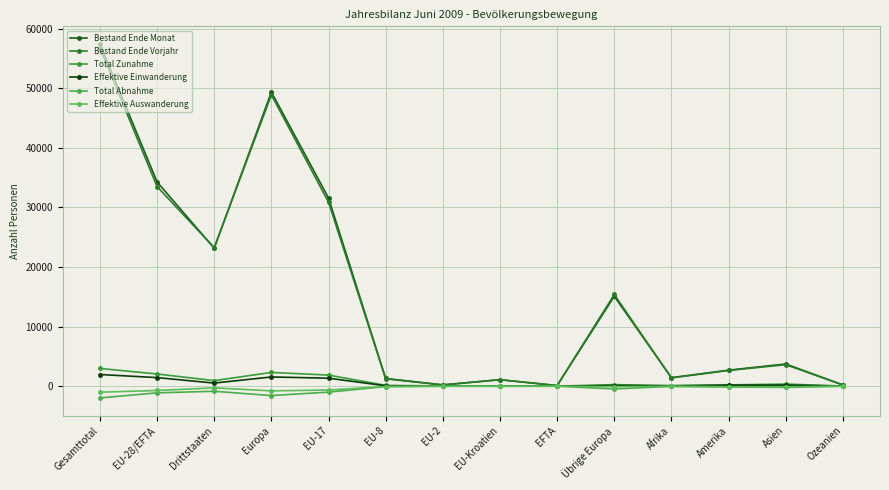

Reading left to right, what are all the values shown in this chart?

Bestand Ende Monat: Gesamttotal=57437	EU-28/EFTA=34282	Drittstaaten=23155	Europa=49373	EU-17=31588	EU-8=1291	EU-2=219	EU-Kroatien=1085	EFTA=99	Übrige Europa=15091	Afrika=1429	Amerika=2687	Asien=3724	Ozeanien=210
Bestand Ende Vorjahr: Gesamttotal=56762	EU-28/EFTA=33510	Drittstaaten=23252	Europa=48905	EU-17=30890	EU-8=1234	EU-2=197	EU-Kroatien=1086	EFTA=103	Übrige Europa=15395	Afrika=1393	Amerika=2634	Asien=3610	Ozeanien=204
Total Zunahme: Gesamttotal=2976	EU-28/EFTA=2046	Drittstaaten=930	Europa=2306	EU-17=1861	EU-8=133	EU-2=29	EU-Kroatien=19	EFTA=4	Übrige Europa=260	Afrika=89	Amerika=212	Asien=351	Ozeanien=18
Effektive Einwanderung: Gesamttotal=1957	EU-28/EFTA=1439	Drittstaaten=518	Europa=1547	EU-17=1339	EU-8=66	EU-2=21	EU-Kroatien=10	EFTA=3	Übrige Europa=108	Afrika=58	Amerika=169	Asien=168	Ozeanien=15
Total Abnahme: Gesamttotal=-1975	EU-28/EFTA=-1119	Drittstaaten=-856	Europa=-1578	EU-17=-998	EU-8=-76	EU-2=-12	EU-Kroatien=-24	EFTA=-9	Übrige Europa=-459	Afrika=-44	Amerika=-135	Asien=-207	Ozeanien=-11
Effektive Auswanderung: Gesamttotal=-1013	EU-28/EFTA=-722	Drittstaaten=-291	Europa=-792	EU-17=-644	EU-8=-56	EU-2=-10	EU-Kroatien=-5	EFTA=-7	Übrige Europa=-70	Afrika=-21	Amerika=-89	Asien=-100	Ozeanien=-11